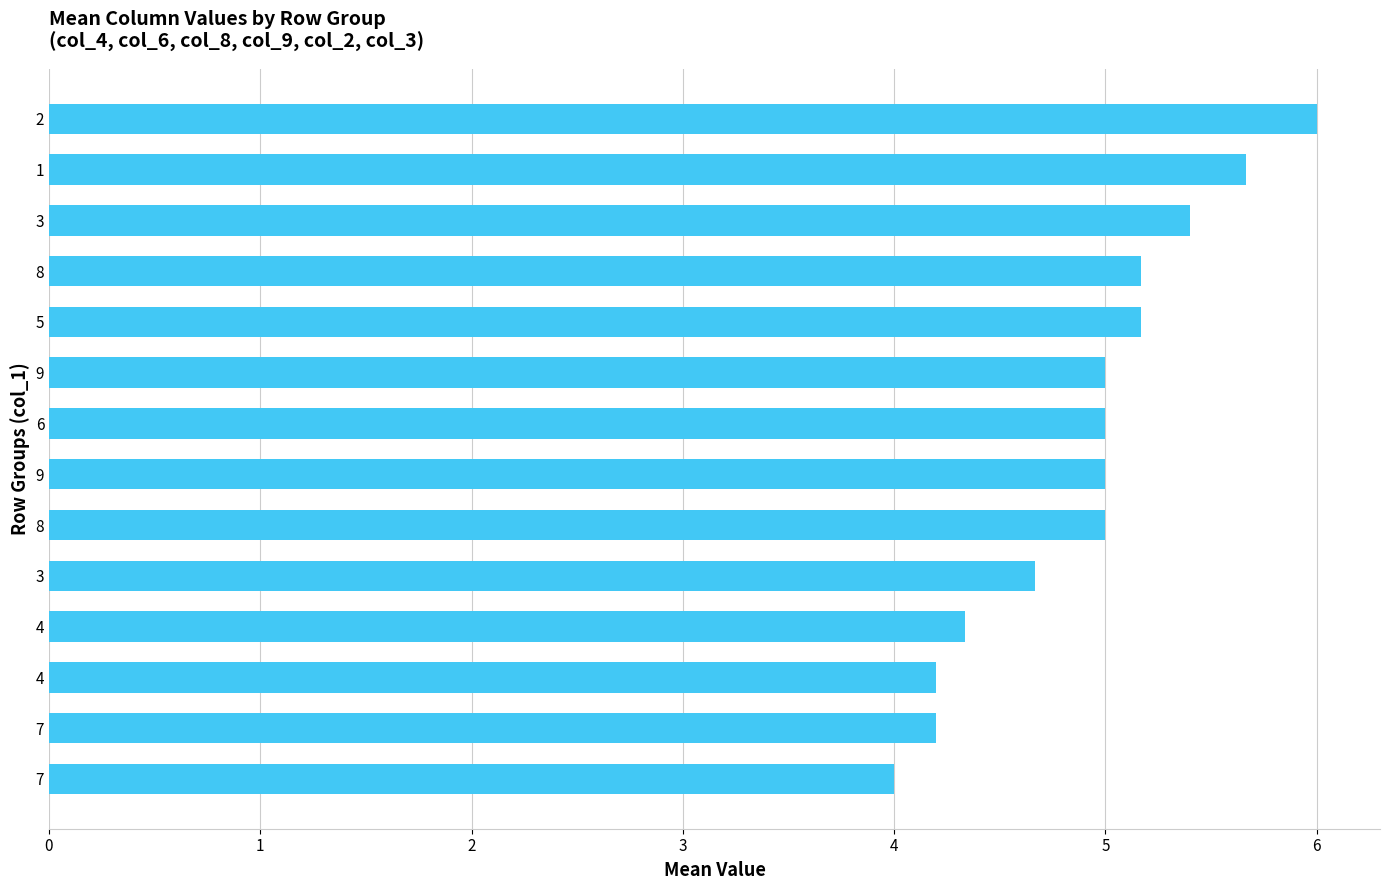

What is the smallest value displayed?

4.0